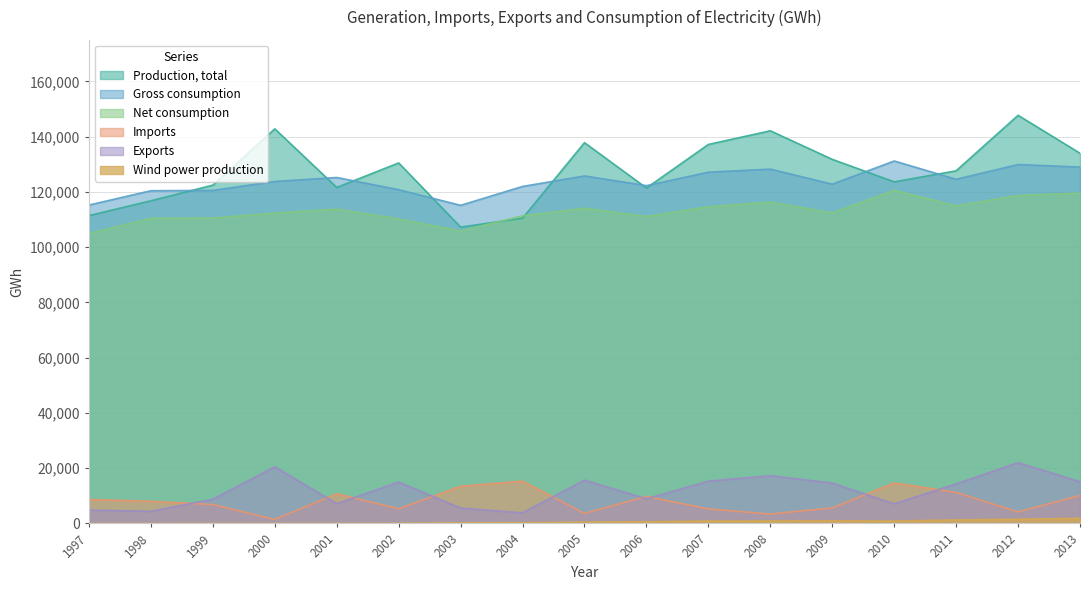

Which category has the lowest value in the Gross consumption series?

2003